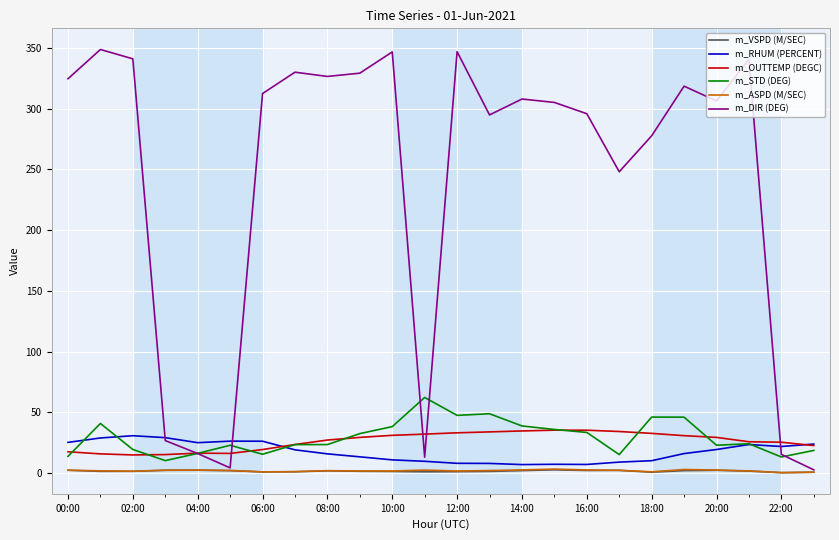

What is the average value of the m_STD (DEG) series?

29.5